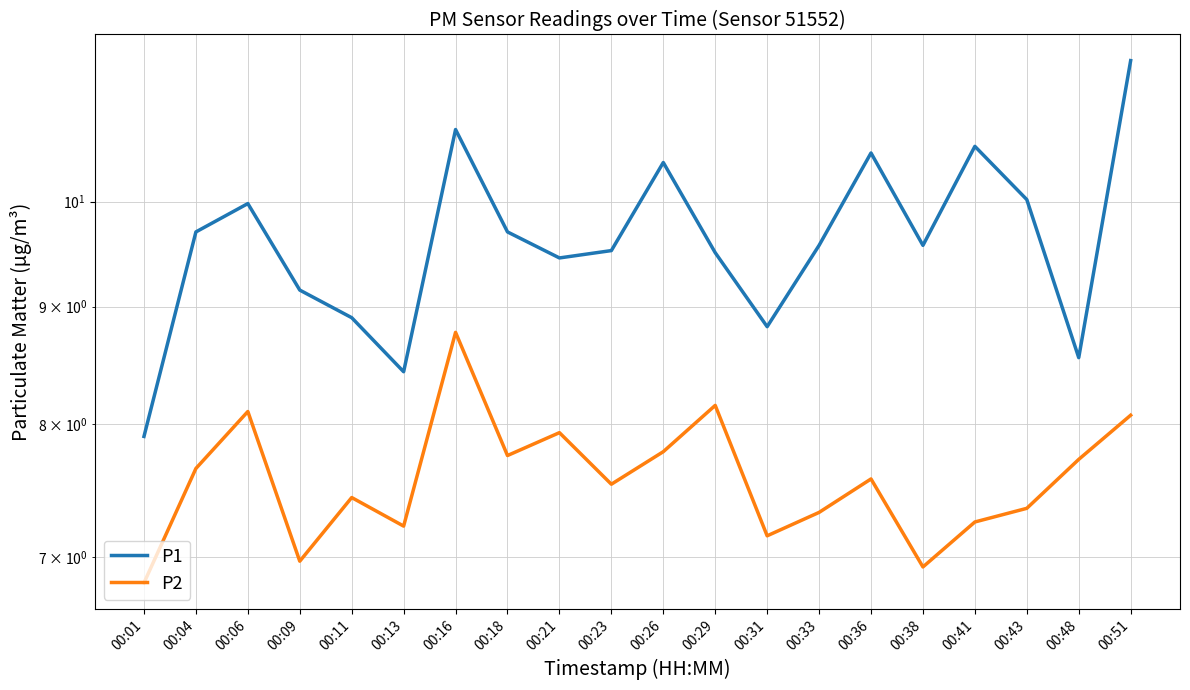

List the labels in order of P2 value, smallest first.

00:01, 00:38, 00:09, 00:31, 00:13, 00:41, 00:33, 00:43, 00:11, 00:23, 00:36, 00:04, 00:48, 00:18, 00:26, 00:21, 00:51, 00:06, 00:29, 00:16